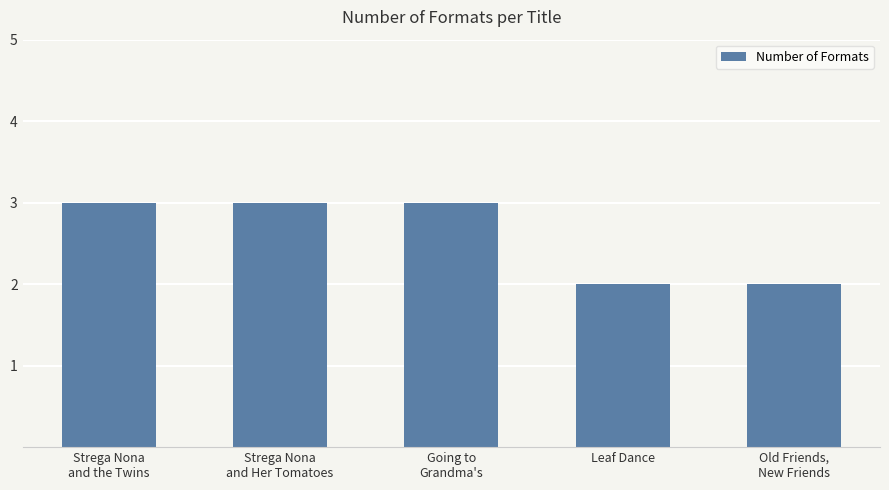

What is the approximate value at Strega Nona
and Her Tomatoes?

3